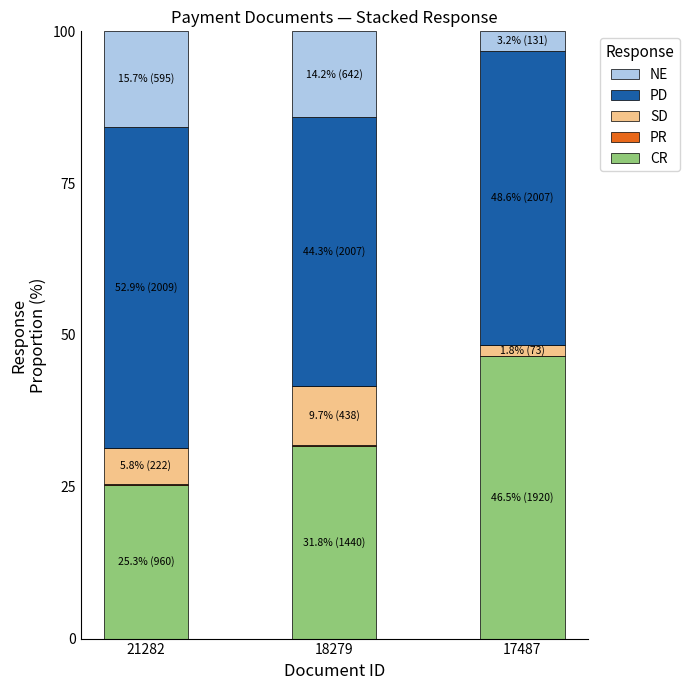

The CR series shows 25.3 at 21282. True or false?

True